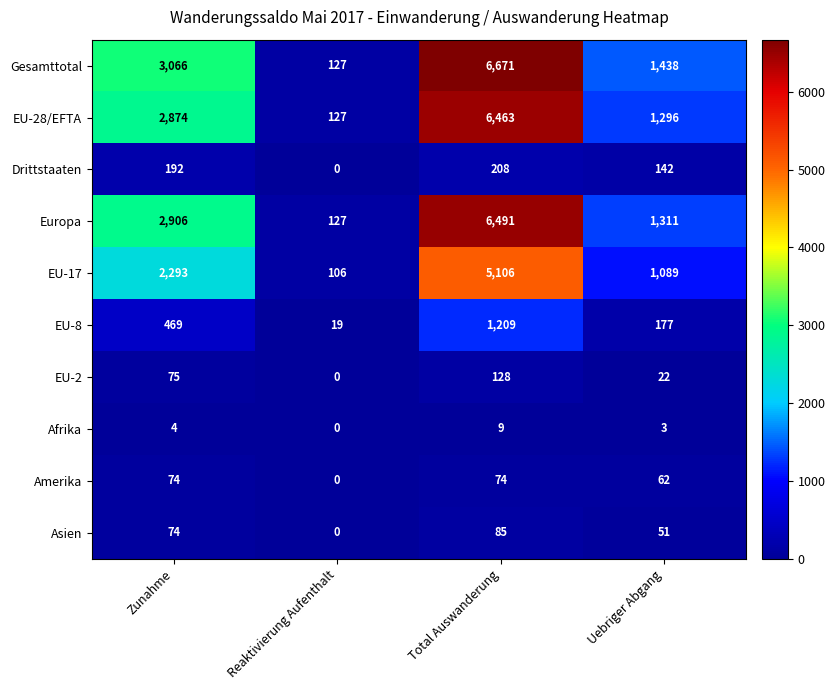

How many values in Amerika are above zero?

3